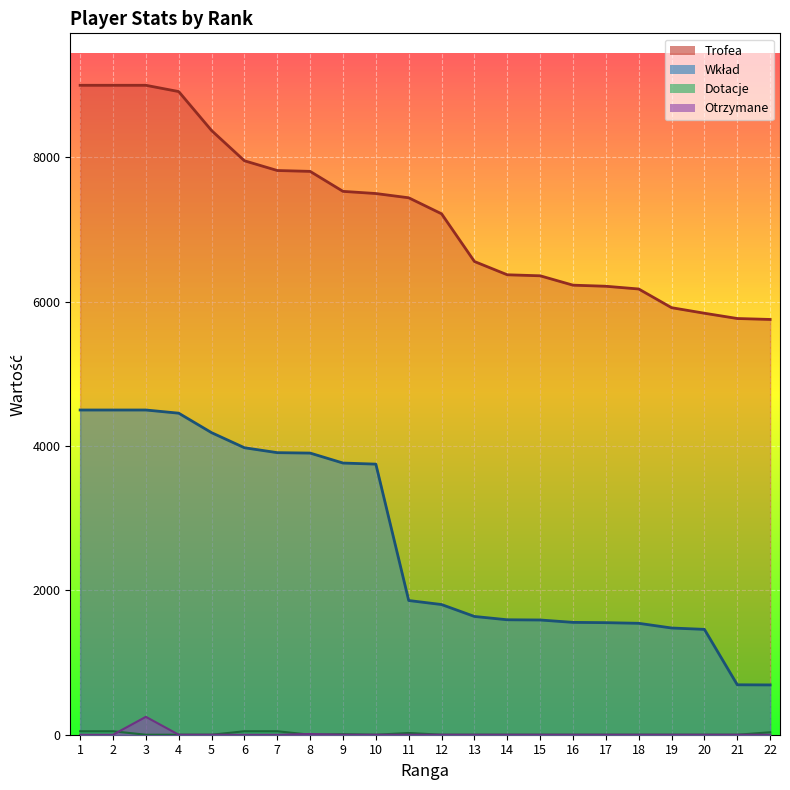

True or false: Trofea and Wkład cross at least once.

False